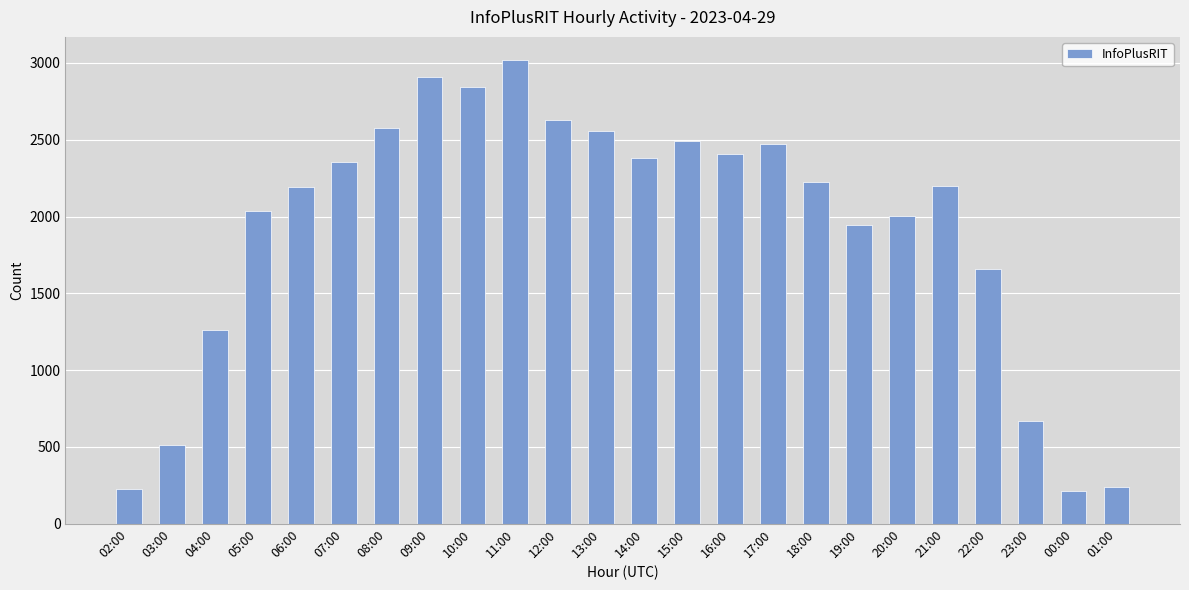

What is the label of the 18th bar from the right?

08:00